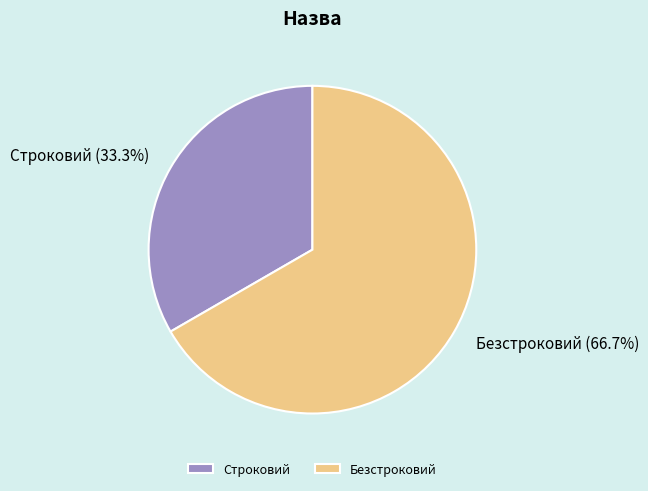

To the nearest percent, what is the average slice percentage?

50%